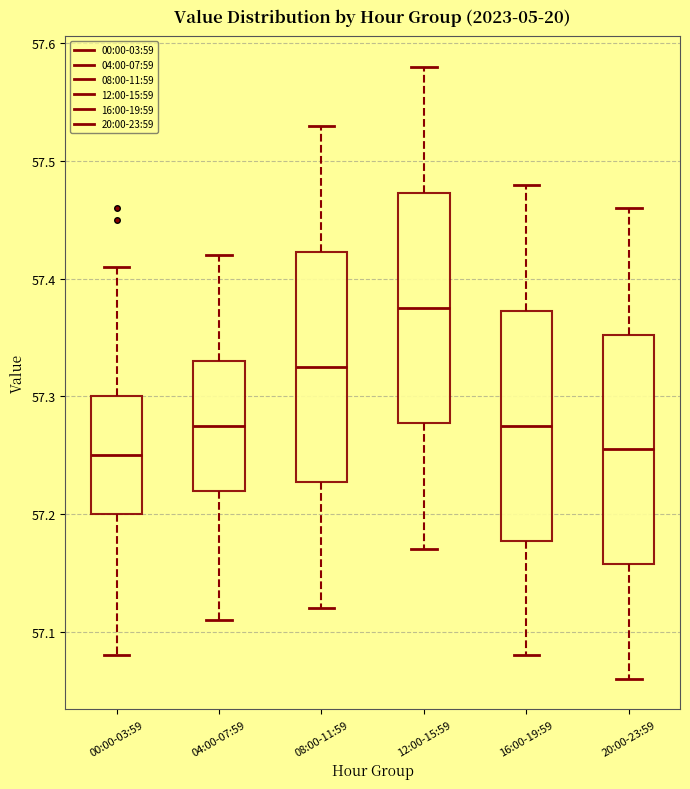

Reading left to right, transcribe this box plot: for each box, give where its median line is, the range the box spans, and where its two whiskers end, as read against the y-axis. The values are not printed on the chart, so give them approximately, as read against the axis.

00:00-03:59: median 57.25, box 57.20 to 57.30, whiskers 57.08 to 57.41
04:00-07:59: median 57.28, box 57.22 to 57.33, whiskers 57.11 to 57.42
08:00-11:59: median 57.33, box 57.23 to 57.42, whiskers 57.12 to 57.53
12:00-15:59: median 57.38, box 57.28 to 57.47, whiskers 57.17 to 57.58
16:00-19:59: median 57.28, box 57.18 to 57.37, whiskers 57.08 to 57.48
20:00-23:59: median 57.26, box 57.16 to 57.35, whiskers 57.06 to 57.46